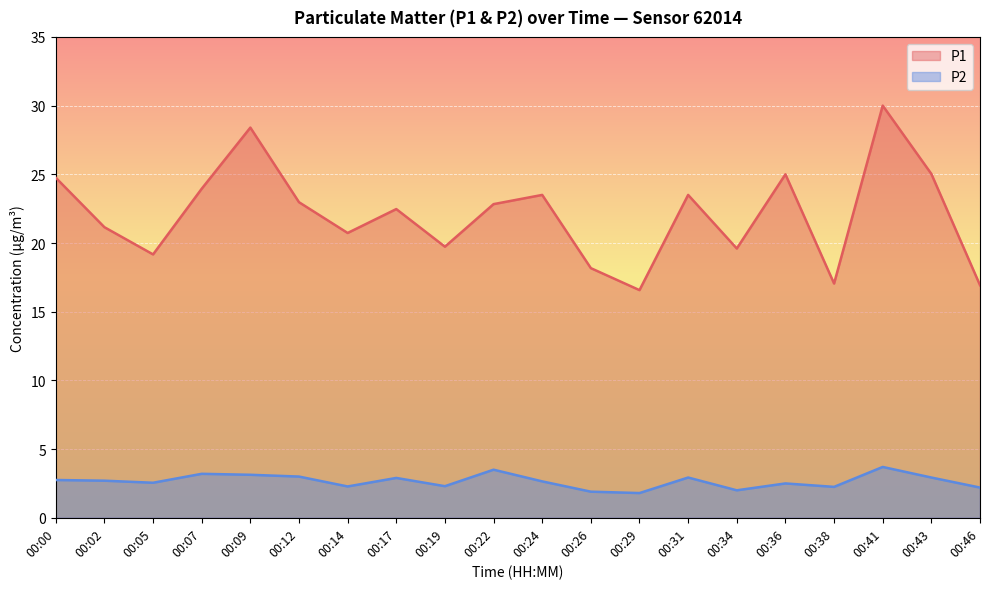

At which label is P2 closest to 2?

00:34